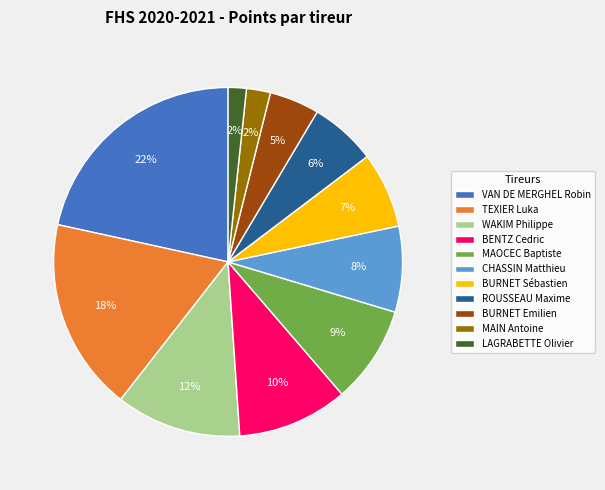

To the nearest percent, what is the difference between the CHASSIN Matthieu and BENTZ Cedric slice percentages?

2%